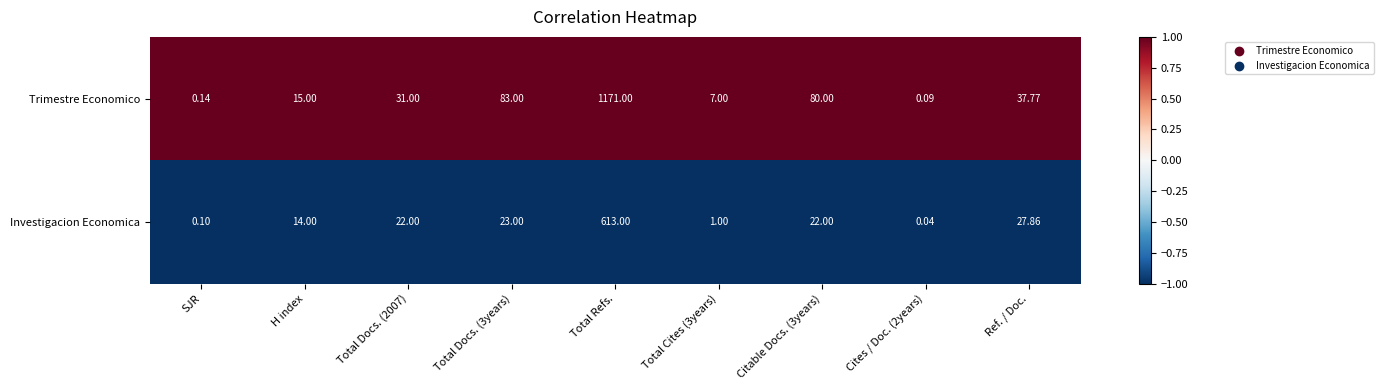

Rank the series by their maximum value, from lowest to highest.

Investigacion Economica, Trimestre Economico